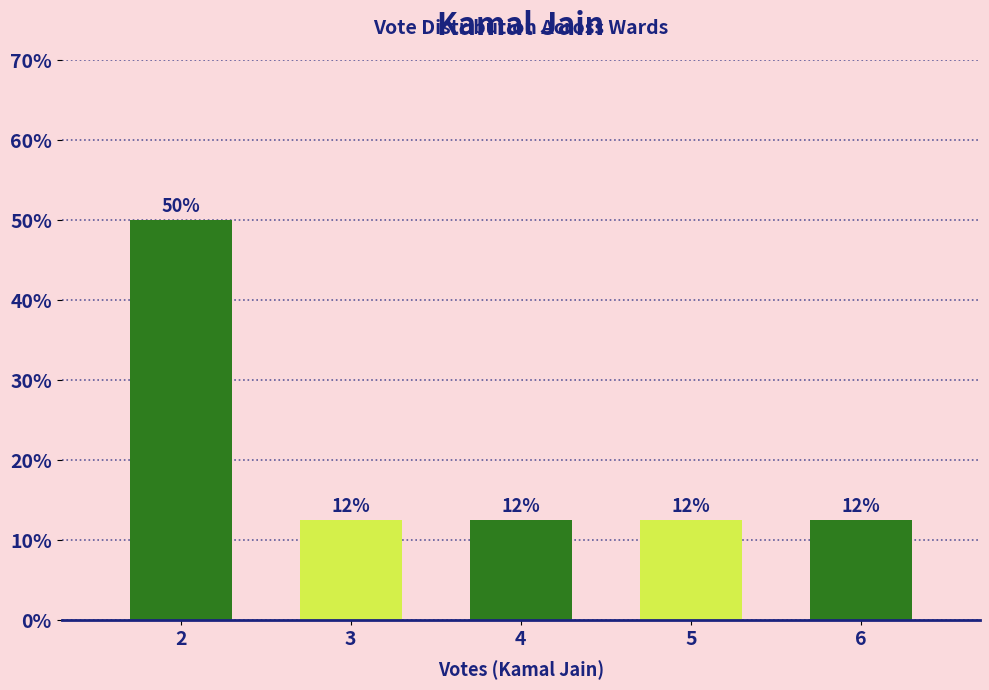

Does the chart contain any negative values?

No